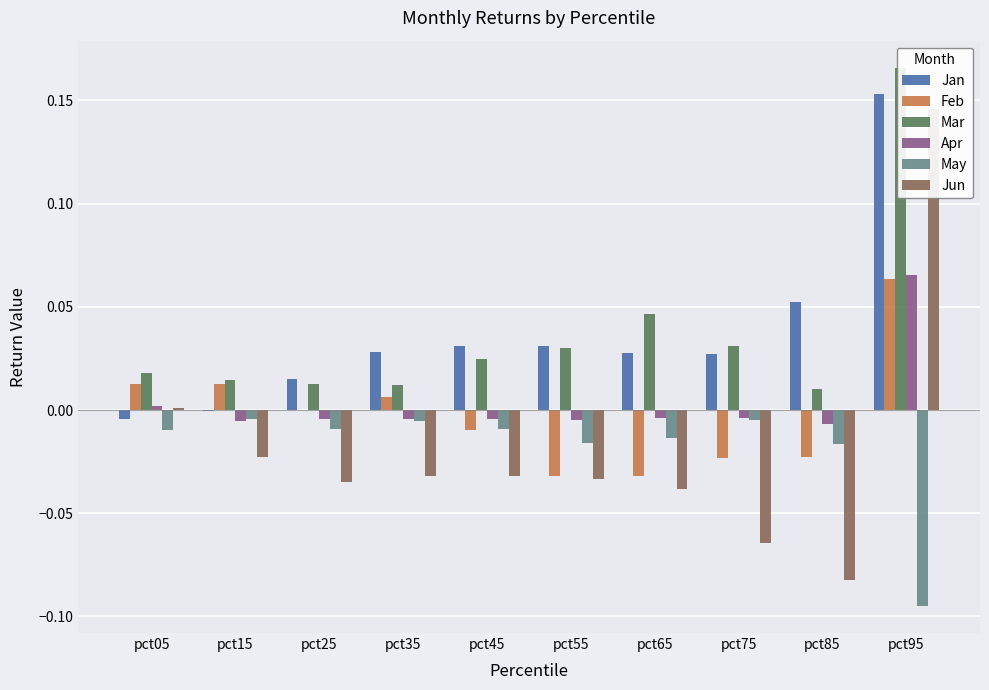

What is the spread (max minus min) of values at pct85?

0.1